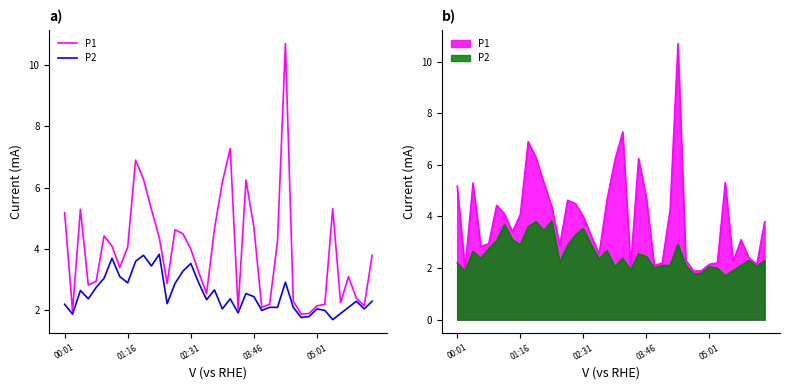

Is this an area chart (filled region under the line)?

No